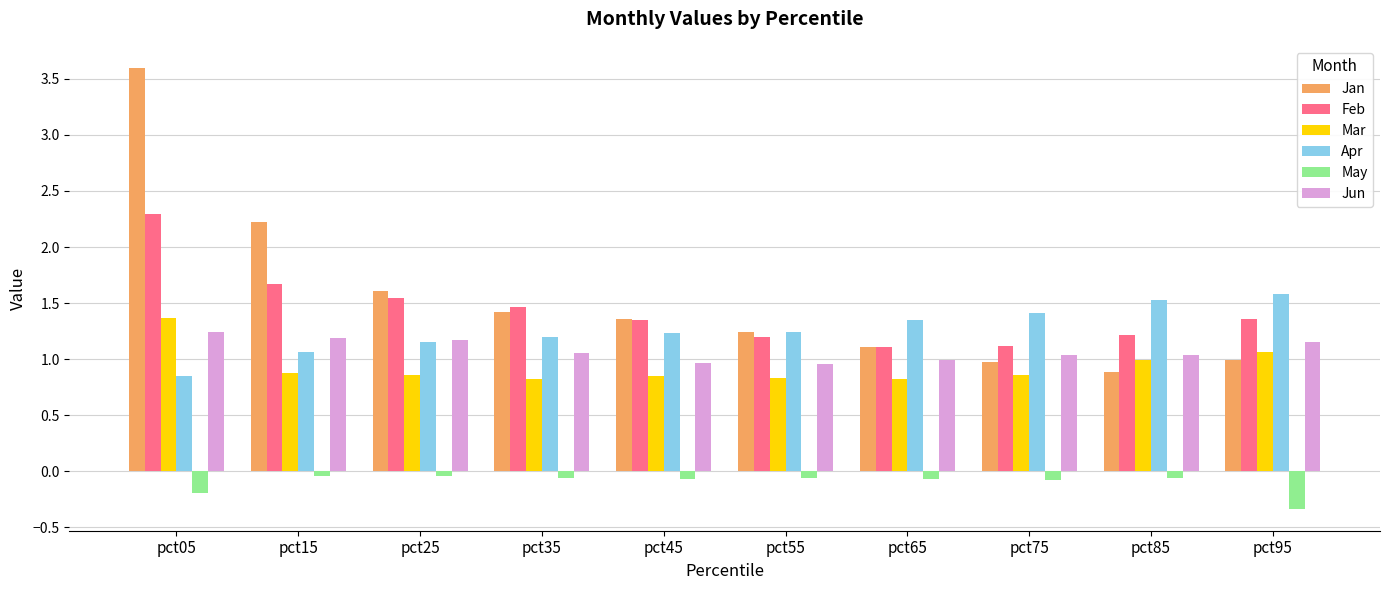

At which category does the chart reach its peak across all series?

pct05